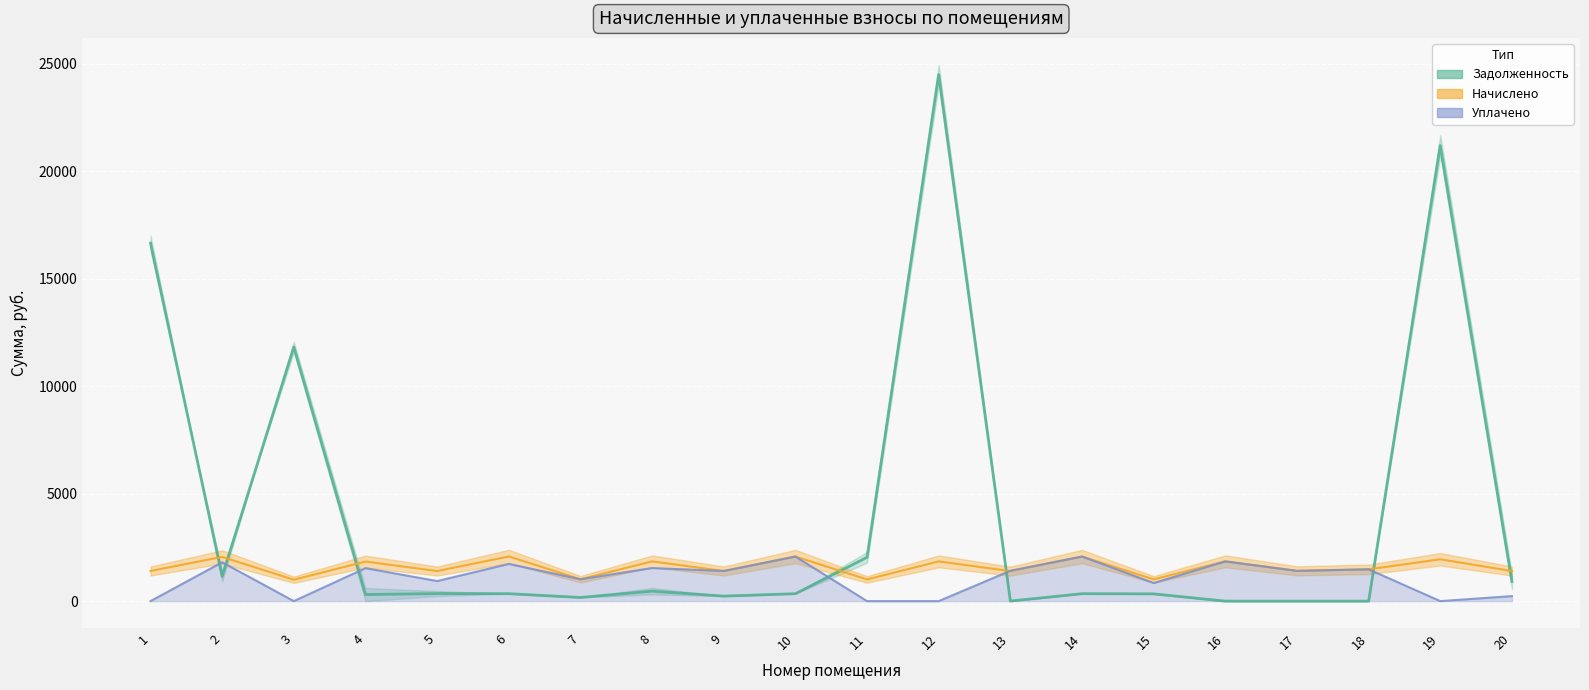

At which category does the data reach its first local valley?

2